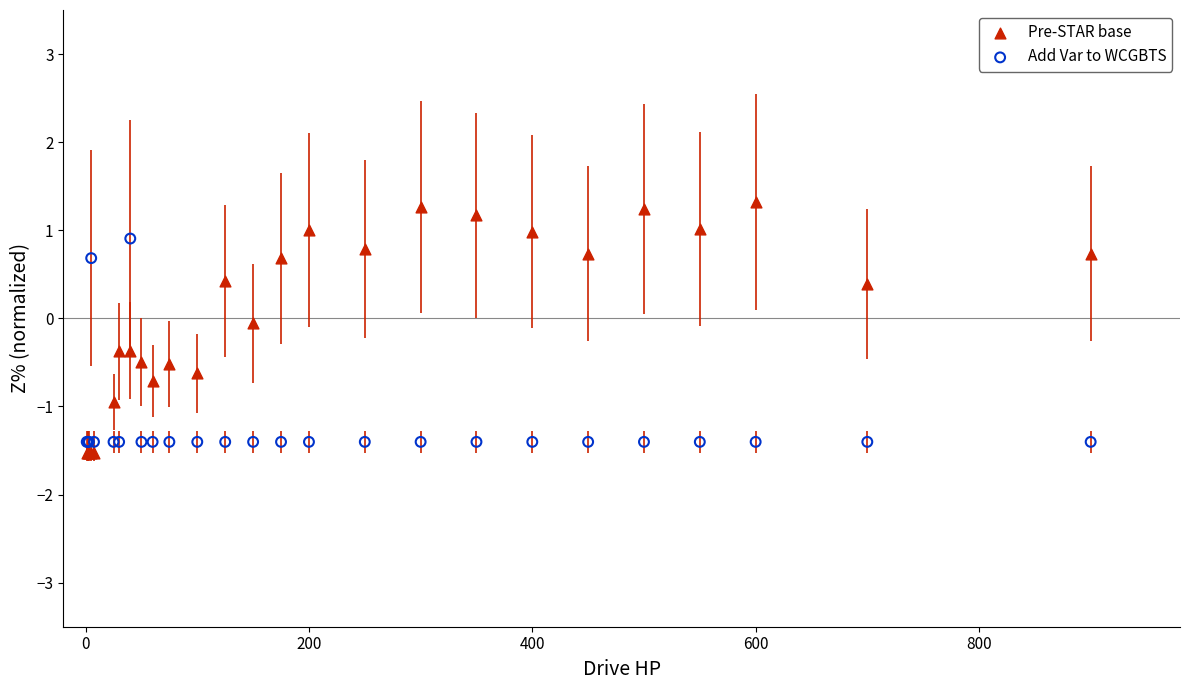

What is the X range (max minus min) for the scatter plot?

899.0